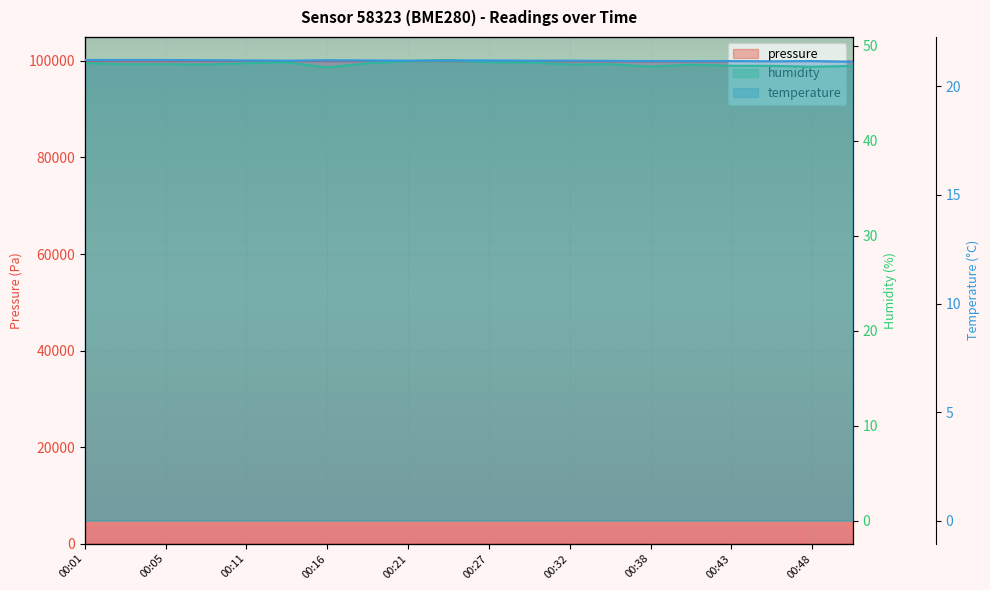

What is the difference between the maximum and minimum values in the humidity series?

0.8